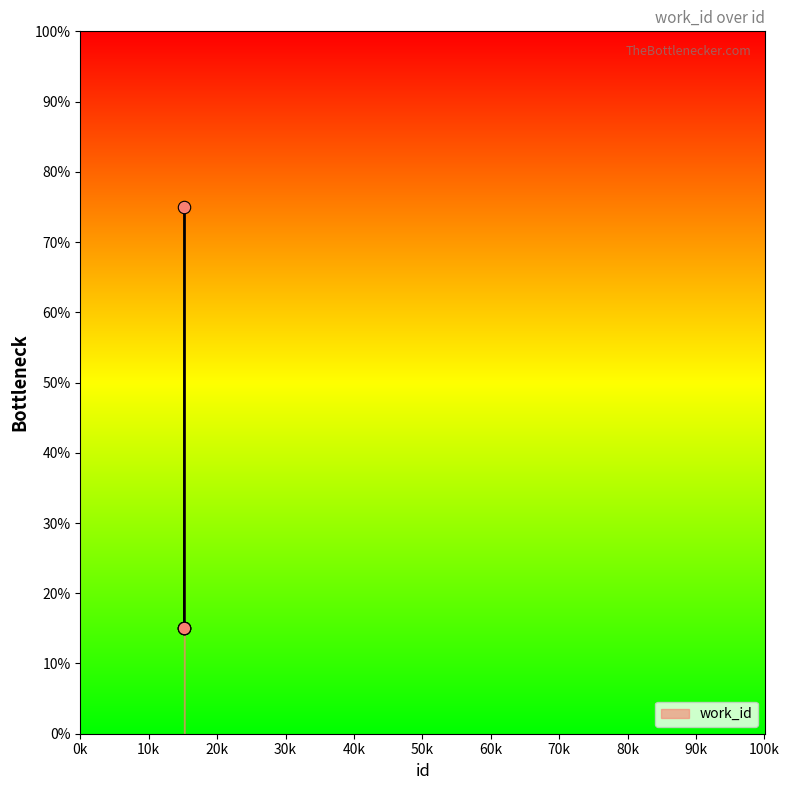

What is the ratio of the value at 15160 to the value at 15230?

0.2